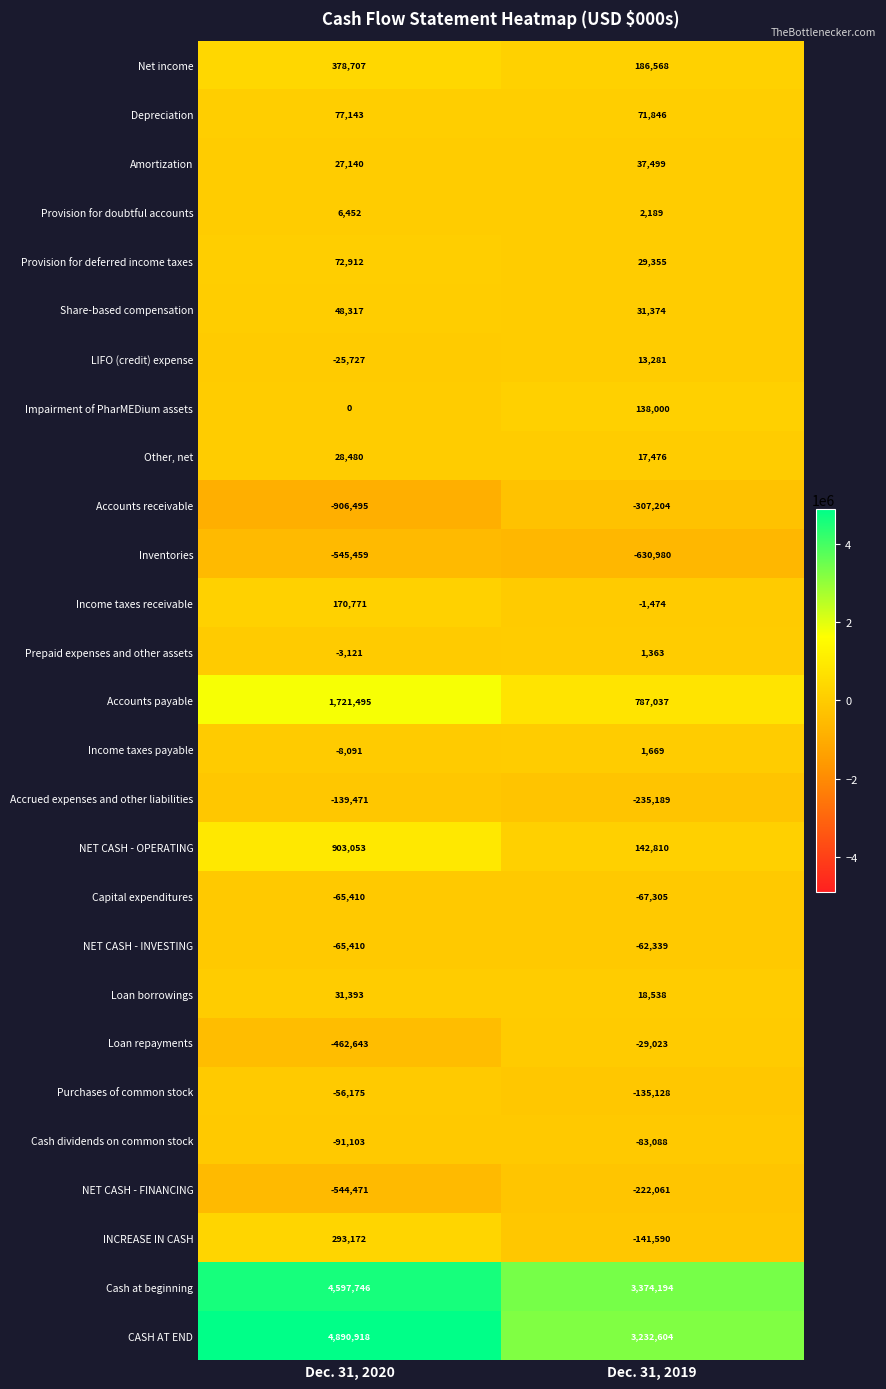

What is the smallest value displayed?

-906495